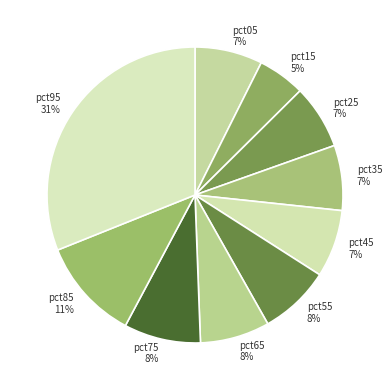

True or false: pct15 accounts for 19% of the total.

False